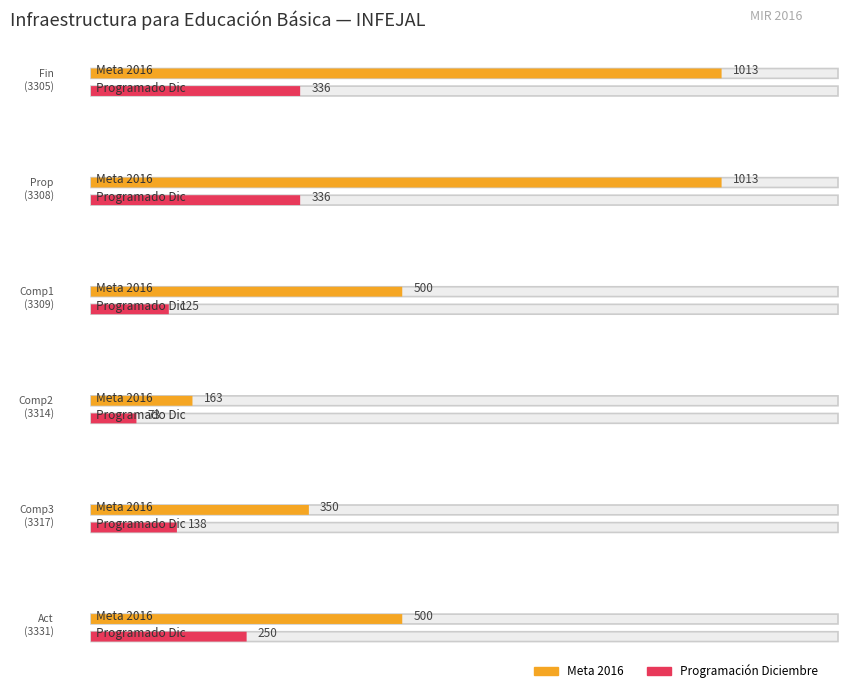

Rank the series by their maximum value, from highest to lowest.

Meta 2016, Diciembre